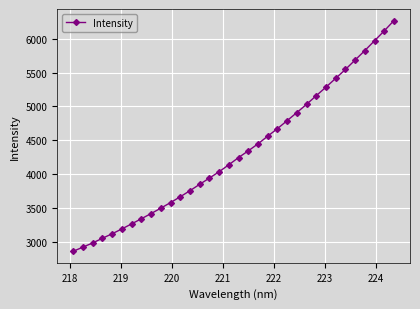

How many data points are above 4249?

17